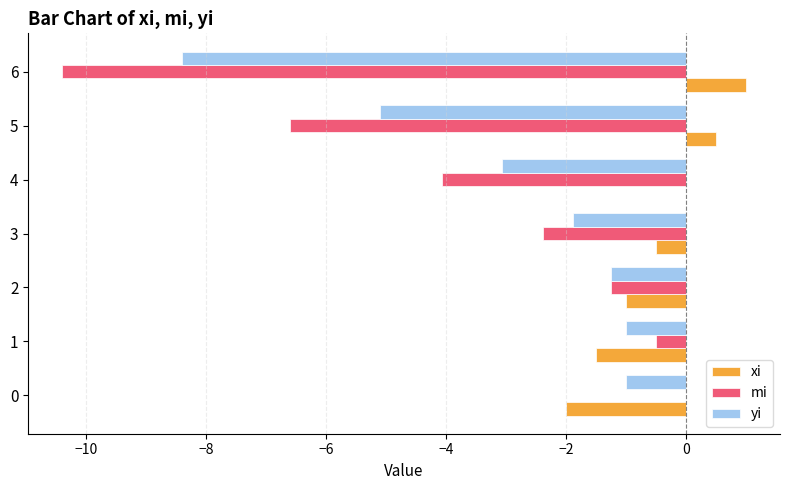

Which series has the largest total across all categories?

xi